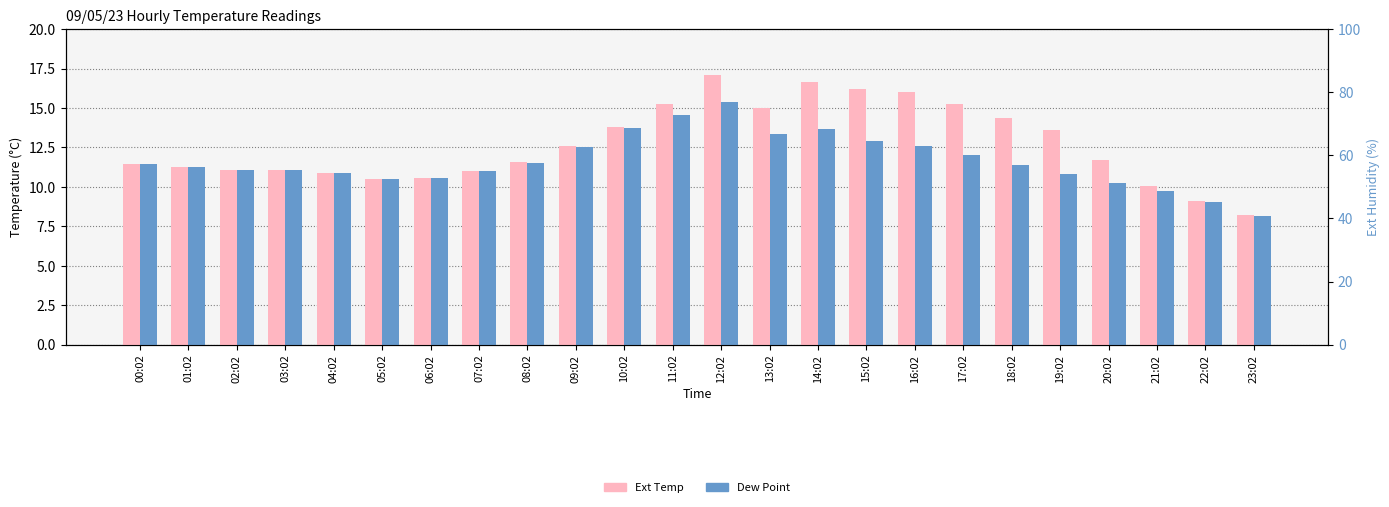

How many bars are there in each group?

2